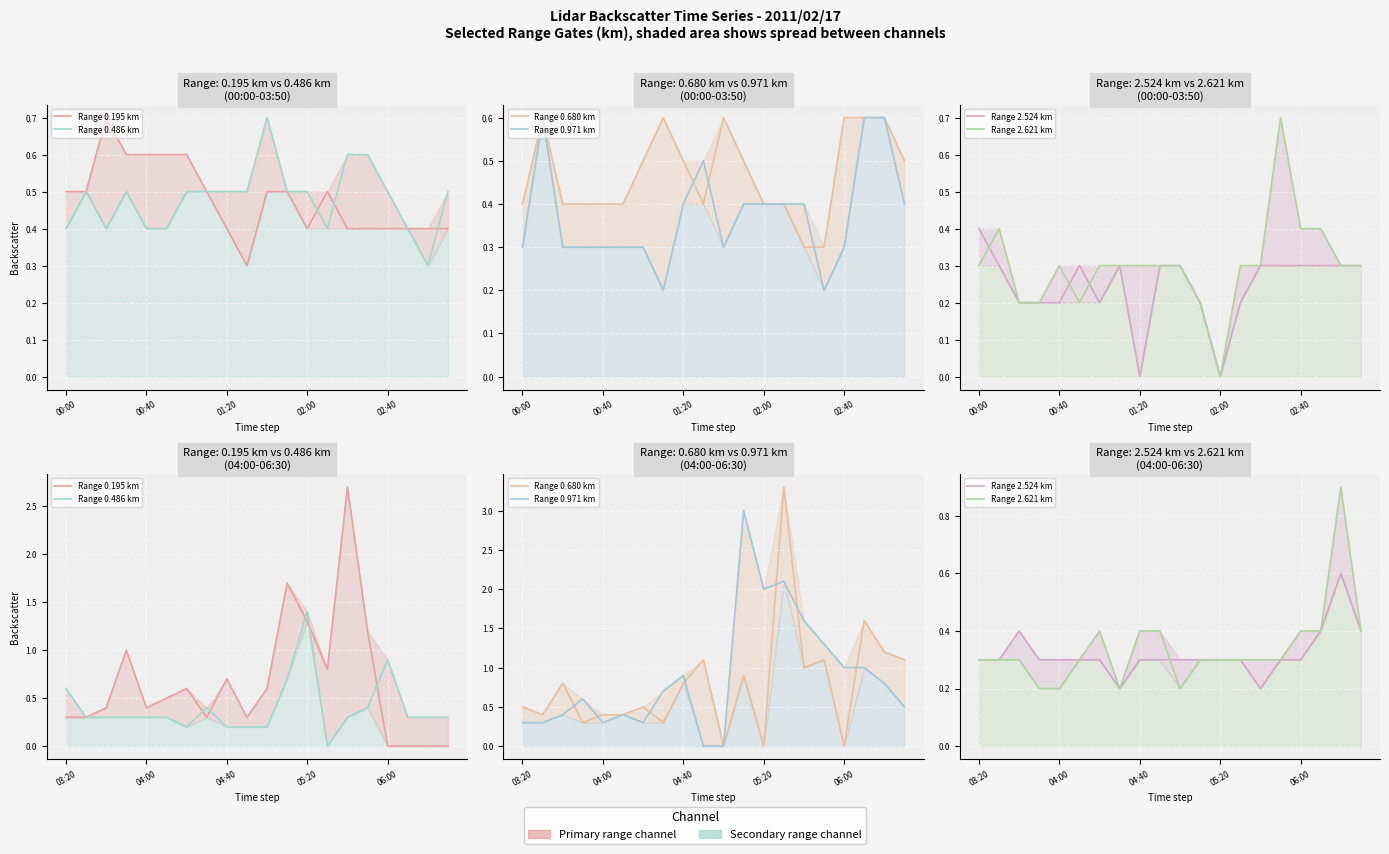

After their last crossing, which series has the higher values: Range 0.680 km or Range 2.524 km?

Range 0.680 km